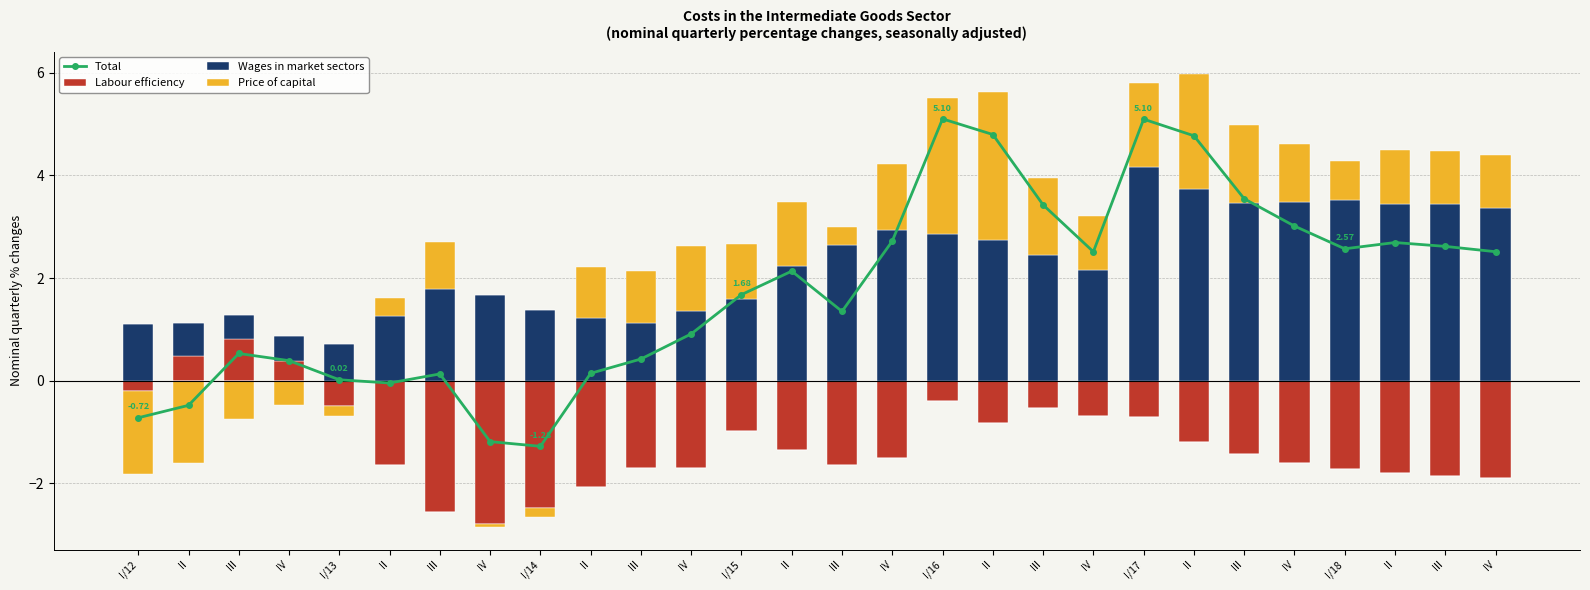

At which label does Wages in market sectors first exceed 2?

II